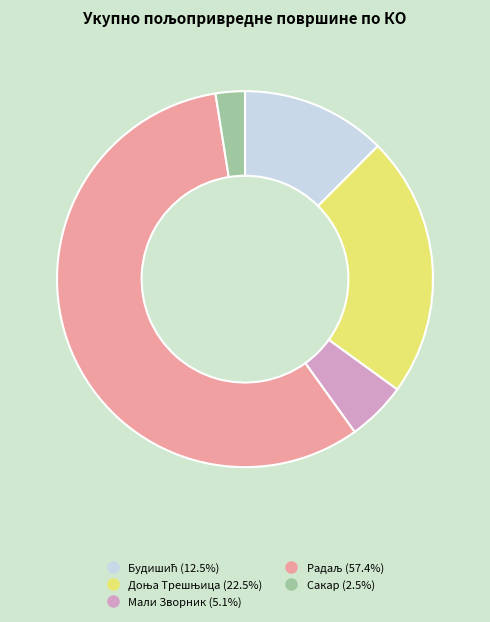

Which slice is the smallest?

Сакар